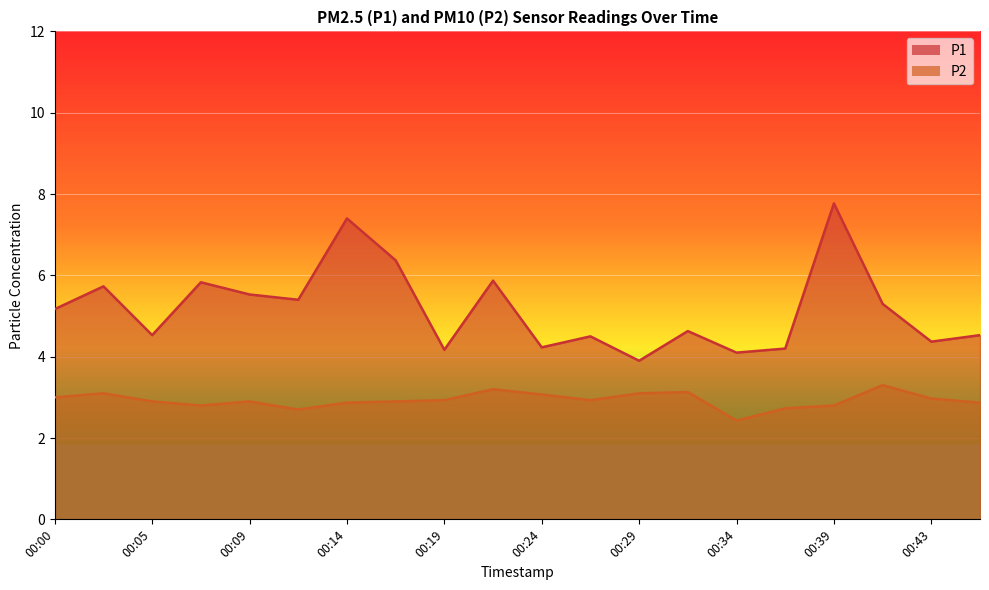

What is the total value across all series at 00:19?

7.1